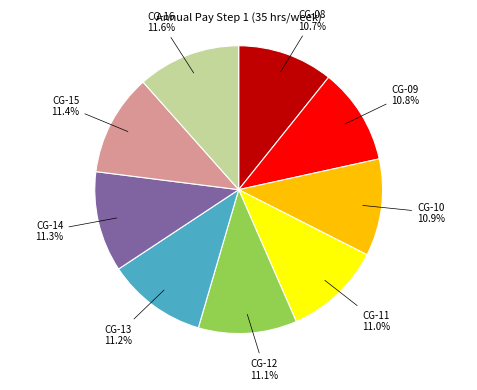

Is there a majority slice in this chart?

No